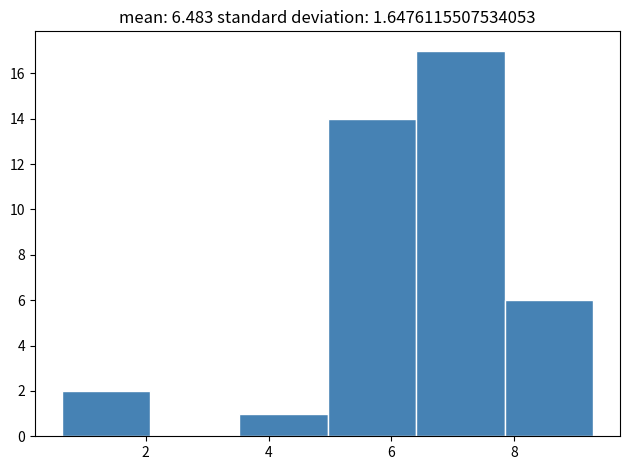

Which range on the x-axis has the tallest bar?

6.4 to 7.8